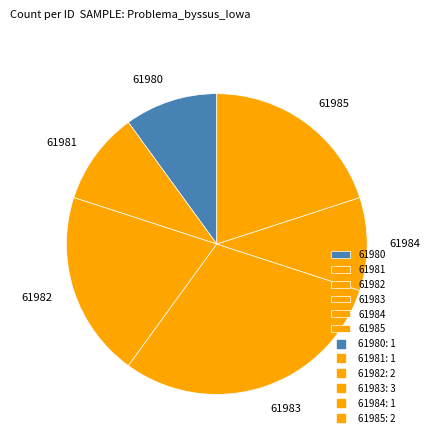

Between 61985 and 61980, which is larger?

61985